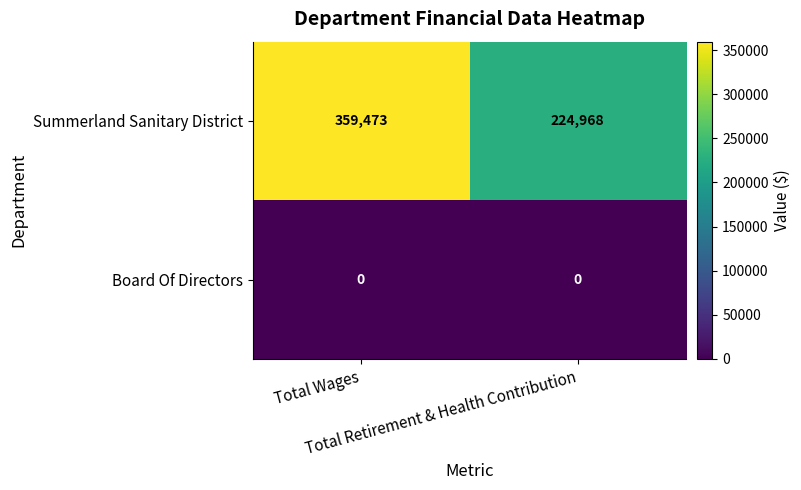

What is the lowest value of the Summerland Sanitary District series?

224968